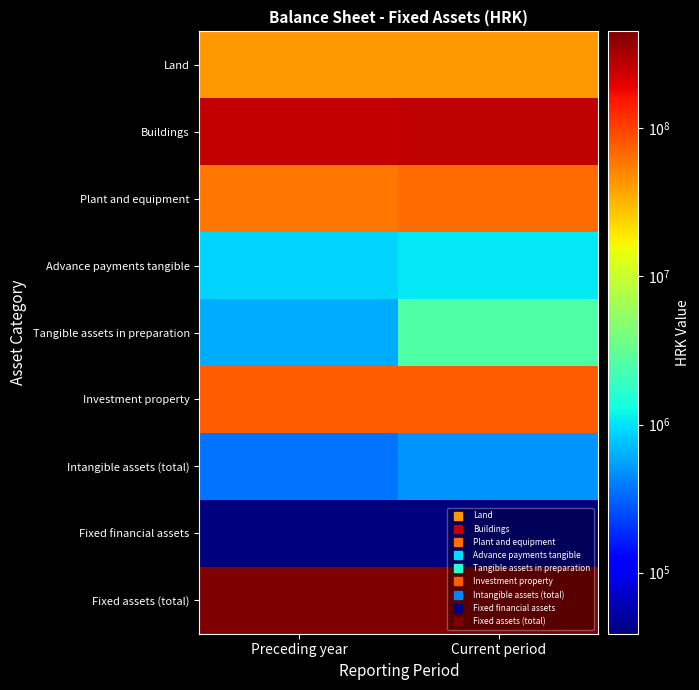

Which has a higher value, Preceding year or Current period?

Preceding year